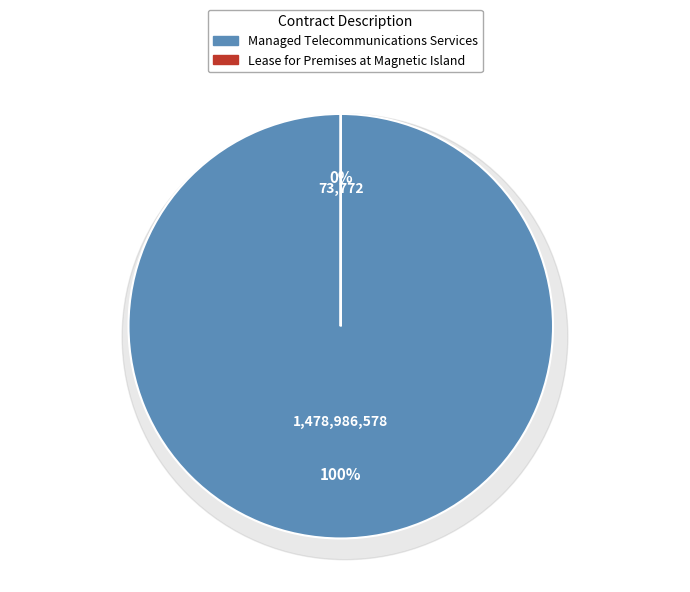

Combined, do Managed Telecommunications Services and Lease for Premises at Magnetic Island account for over 50%?

Yes